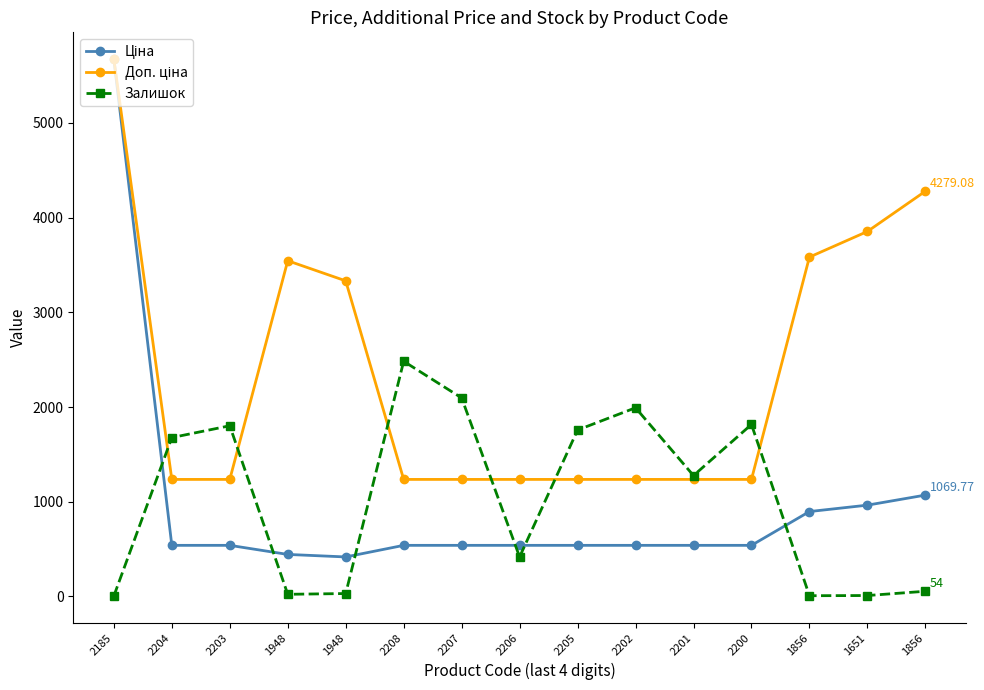

What is the maximum value for Доп. ціна?

5673.8